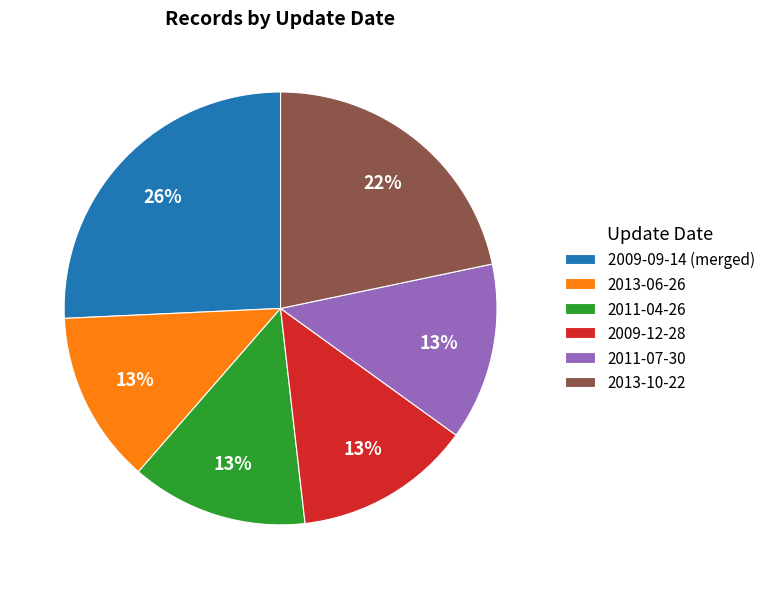

What percentage is the 2013-06-26 slice, to the nearest percent?

13%